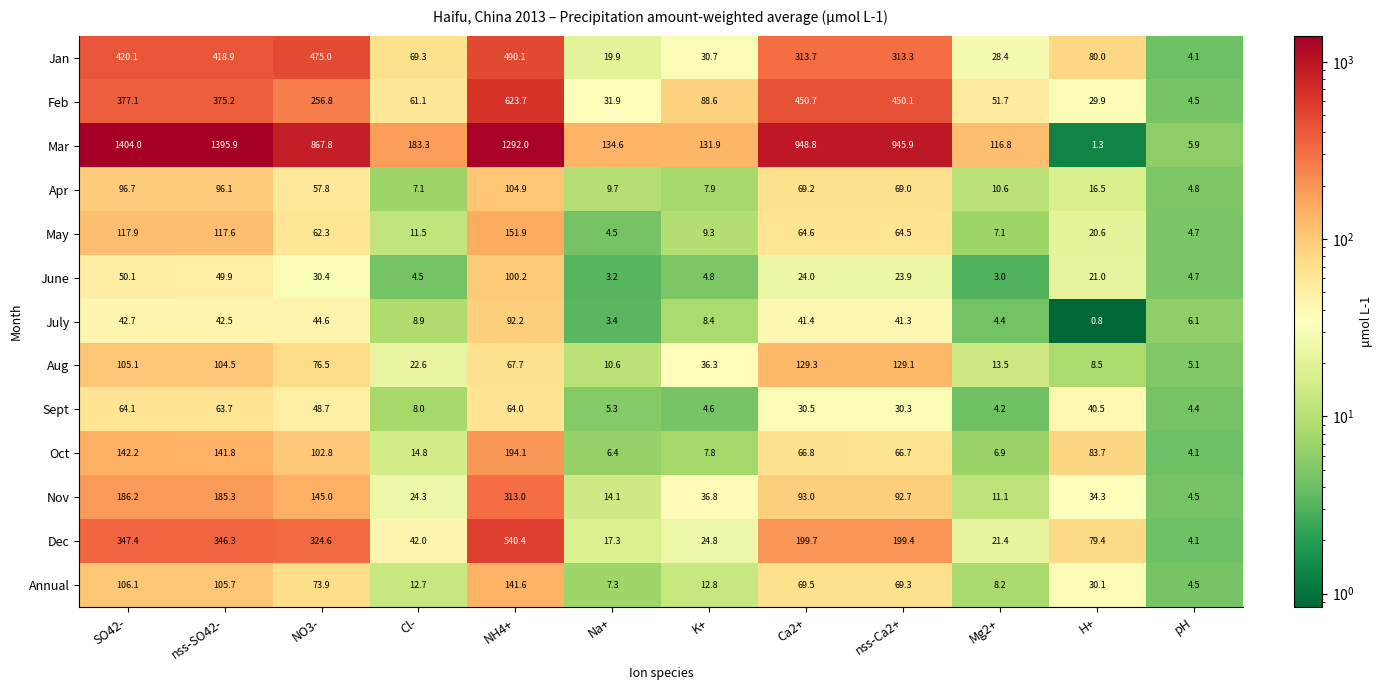

What is the minimum value shown in the chart?

0.8